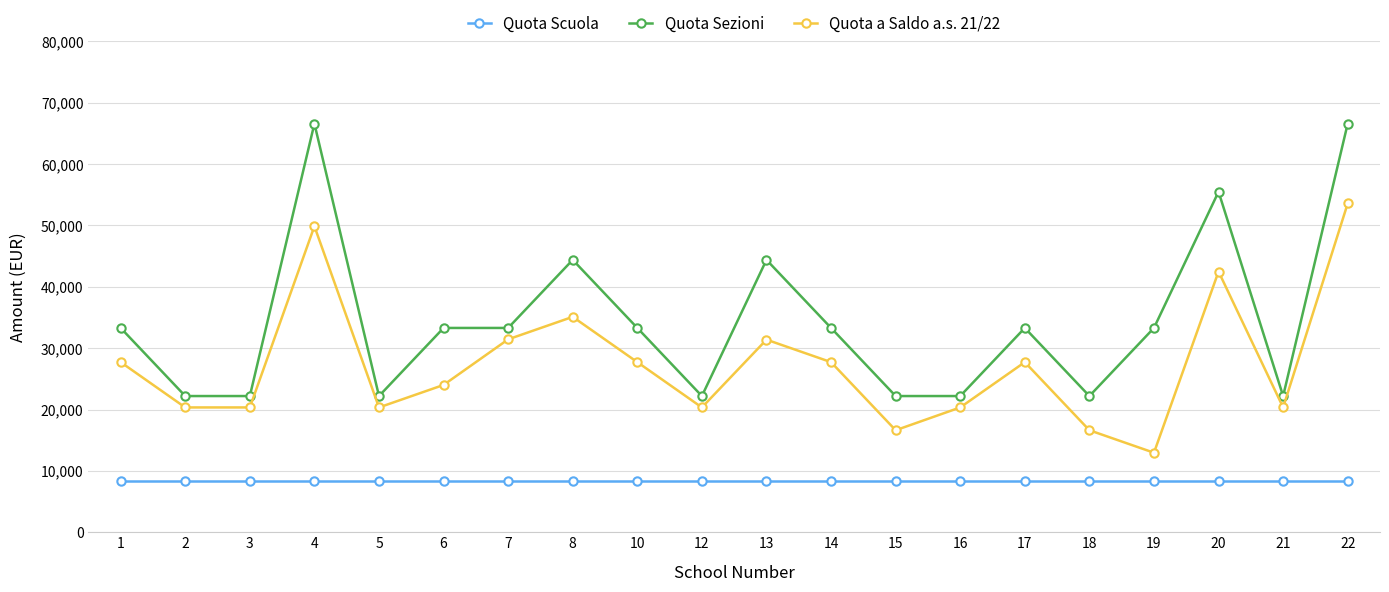

Rank the series by their average value, from highest to lowest.

Quota Sezioni, Quota a Saldo a.s. 21/22, Quota Scuola